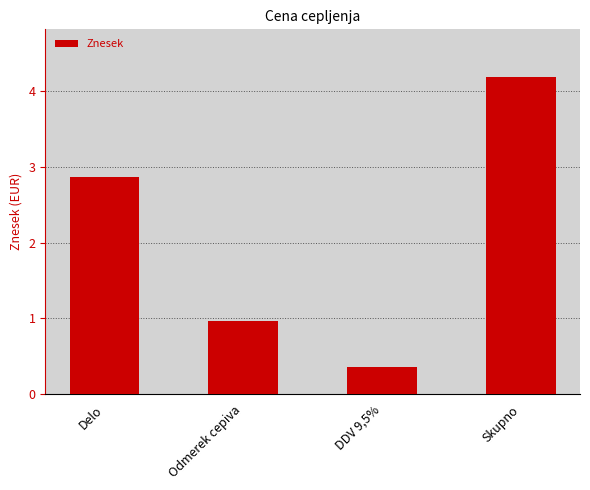

What is the value of the 2nd bar from the left?

1.0